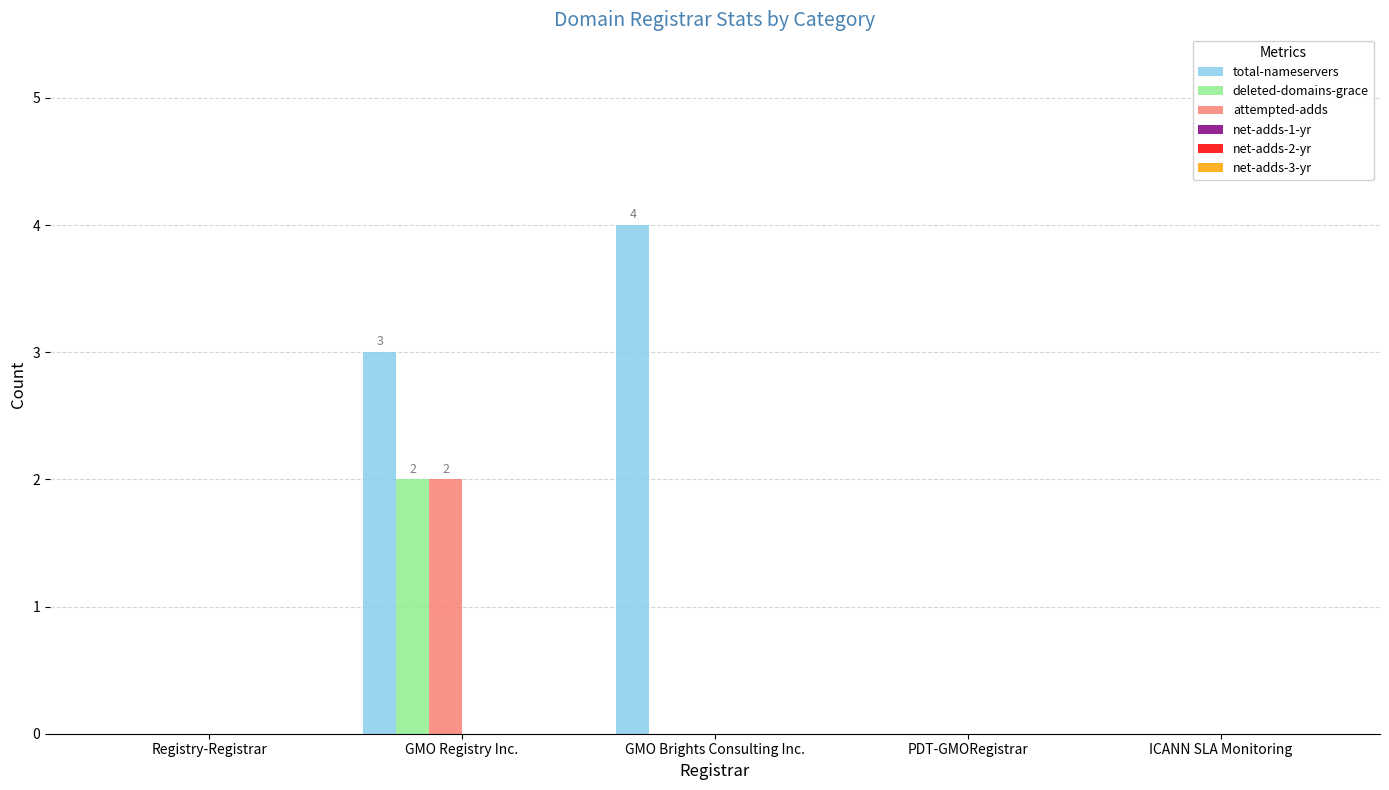

True or false: total-nameservers has a value of 1 at GMO Registry Inc..

False